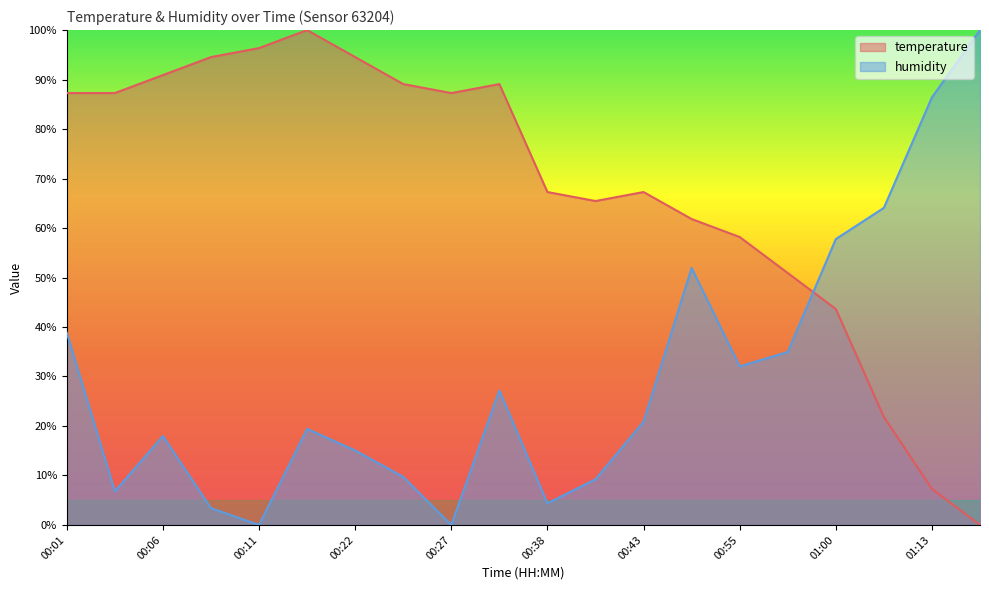

How many intersections are there between temperature and humidity?

1